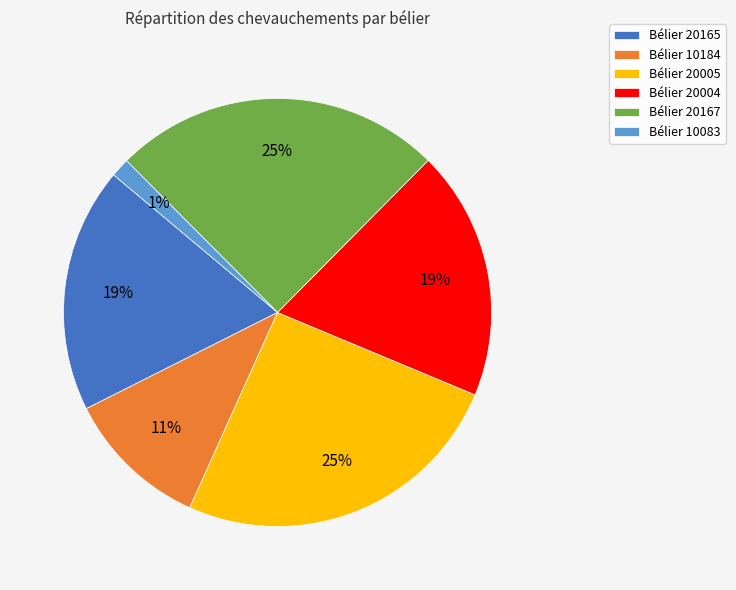

True or false: Bélier 20004 accounts for 19% of the total.

True